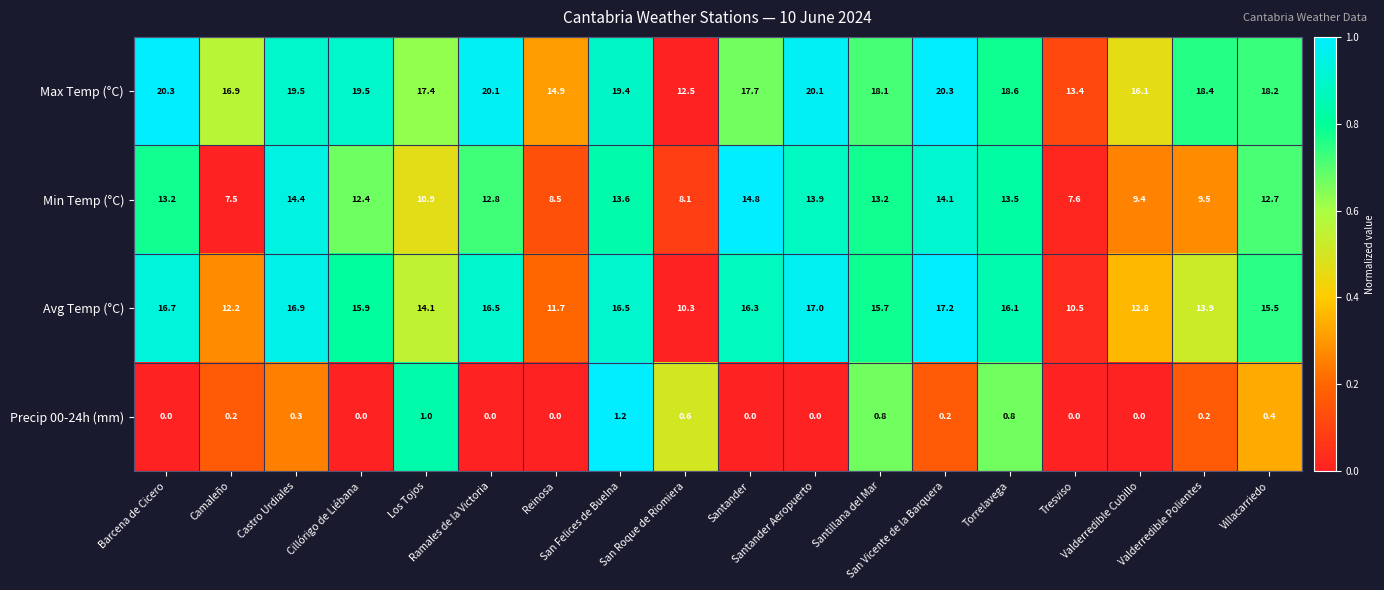

Which series has the largest range (max minus min)?

Max Temp (°C)